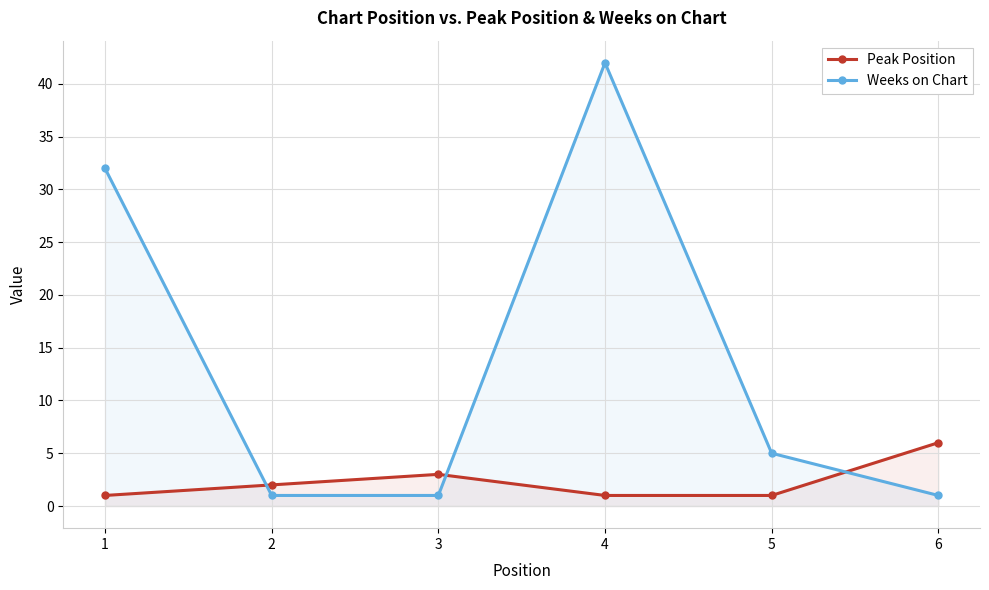

How many interior local peaks does the Peak Position series have?

1